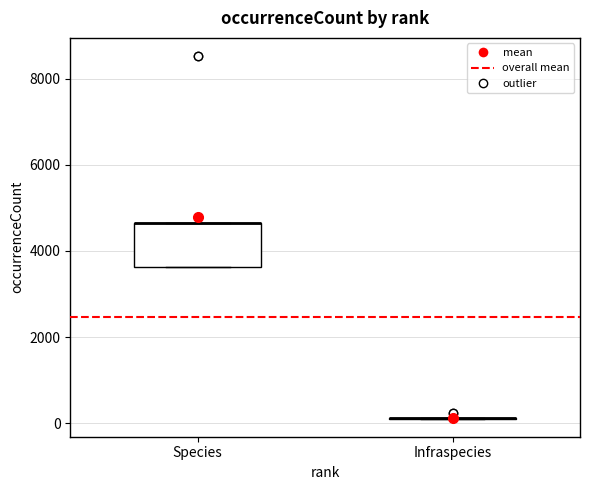

Which box is the tallest, from its lower edge to its upper edge?

Species